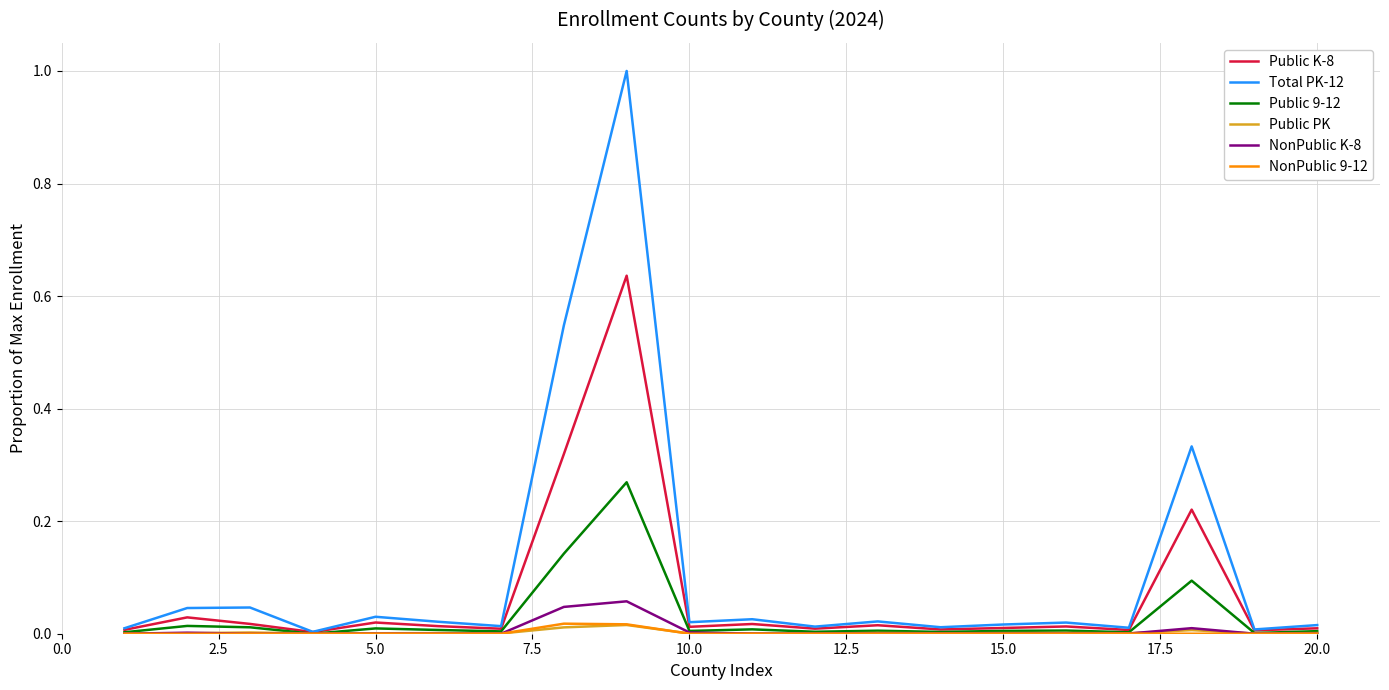

True or false: Public PK has a value of 0.0 at 15.0.

True